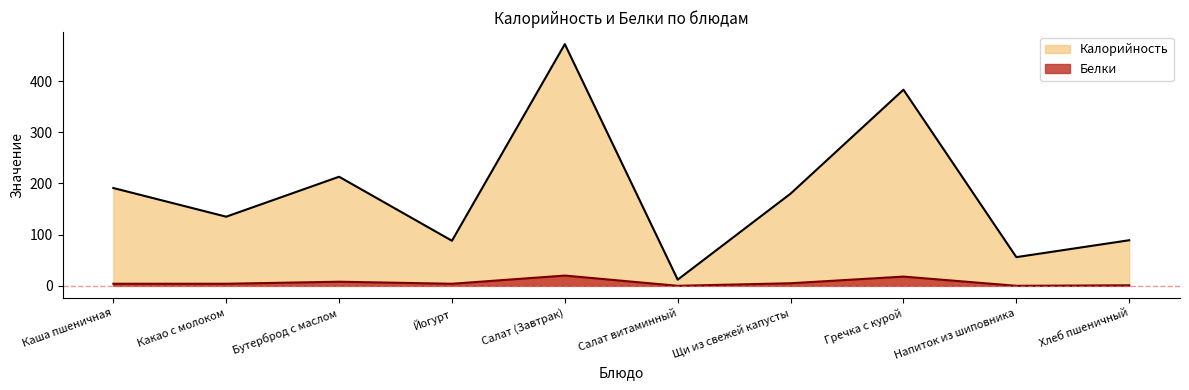

Rank the categories by Калорийность value from highest to lowest.

Салат (Завтрак), Гречка с курой, Бутерброд с маслом, Каша пшеничная, Щи из свежей капусты, Какао с молоком, Хлеб пшеничный, Йогурт, Напиток из шиповника, Салат витаминный